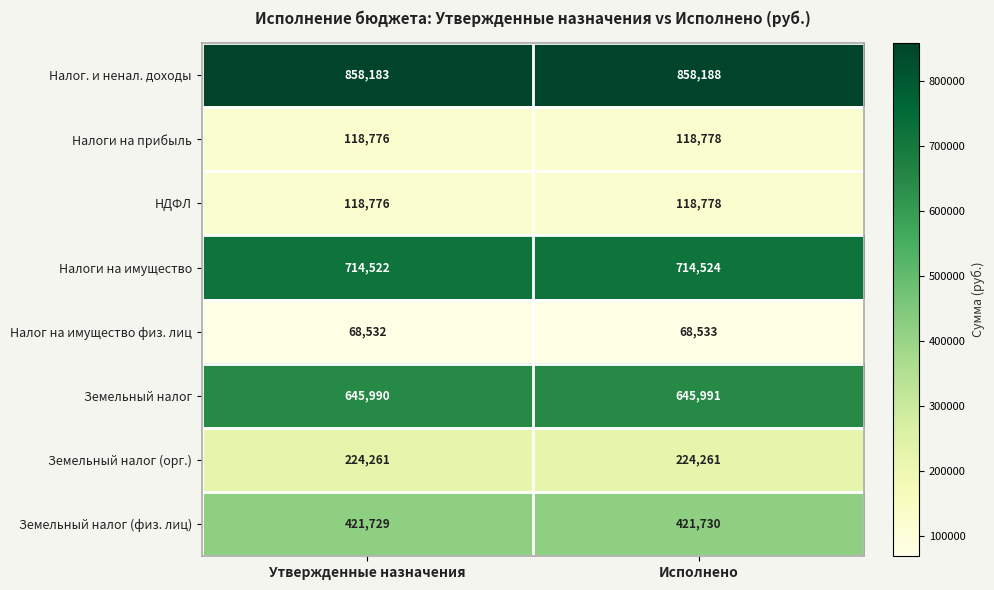

What is the total value across all series at Исполнено?

3170783